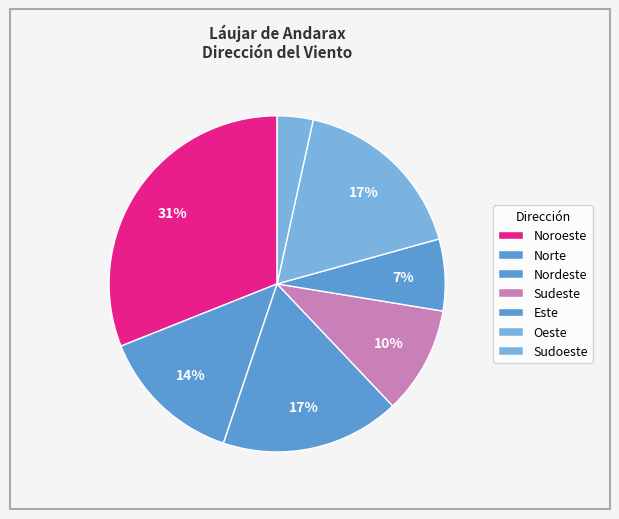

How many slices are in this pie chart?

7